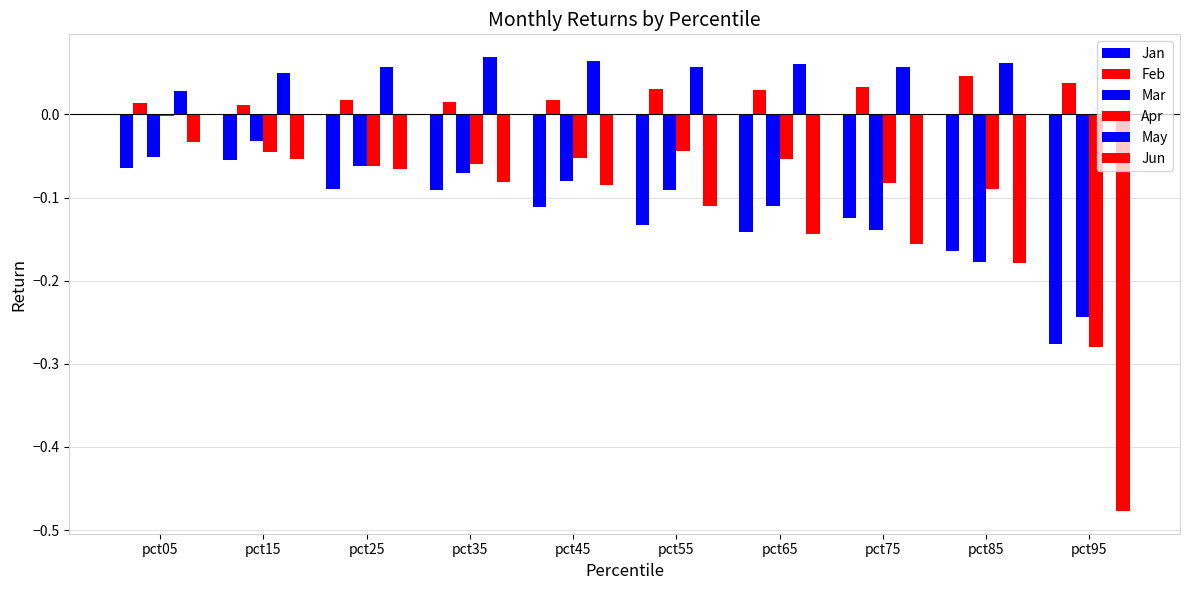

How many categories are shown in the chart?

10